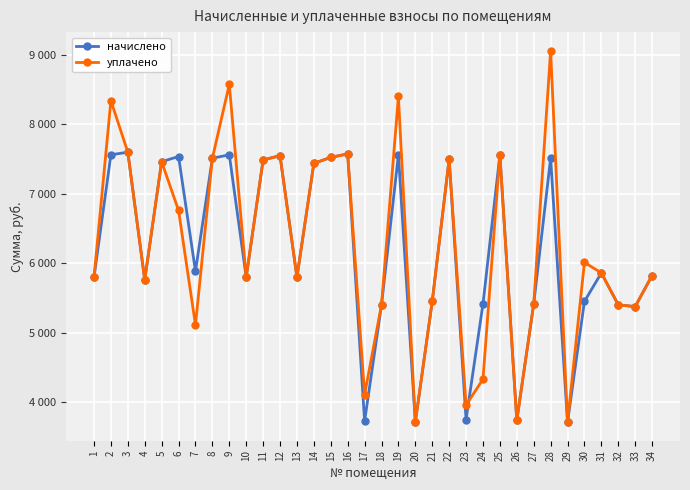

In начислено, how many points are lower than both neighbors (excluding endpoints)?

10